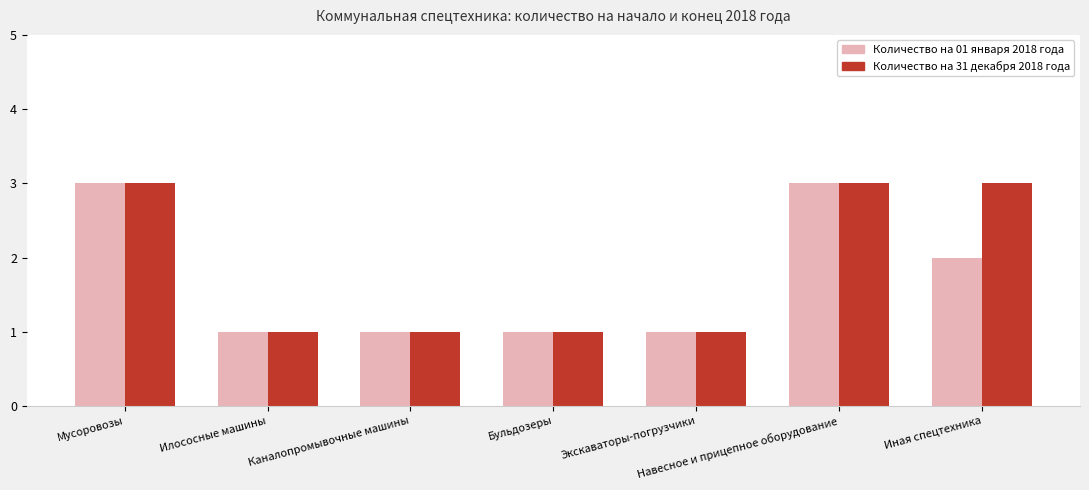

At Иная спецтехника, list the series in order from smallest to largest.

Количество на 01 января 2018 года, Количество на 31 декабря 2018 года